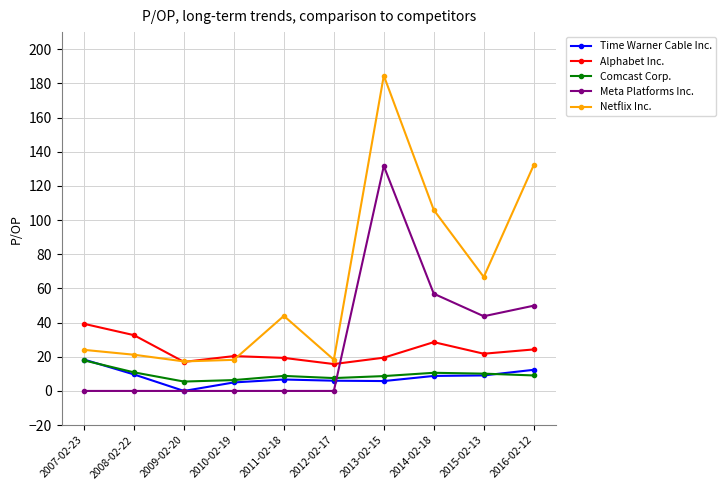

Which label corresponds to the largest value in the chart?

2013-02-15